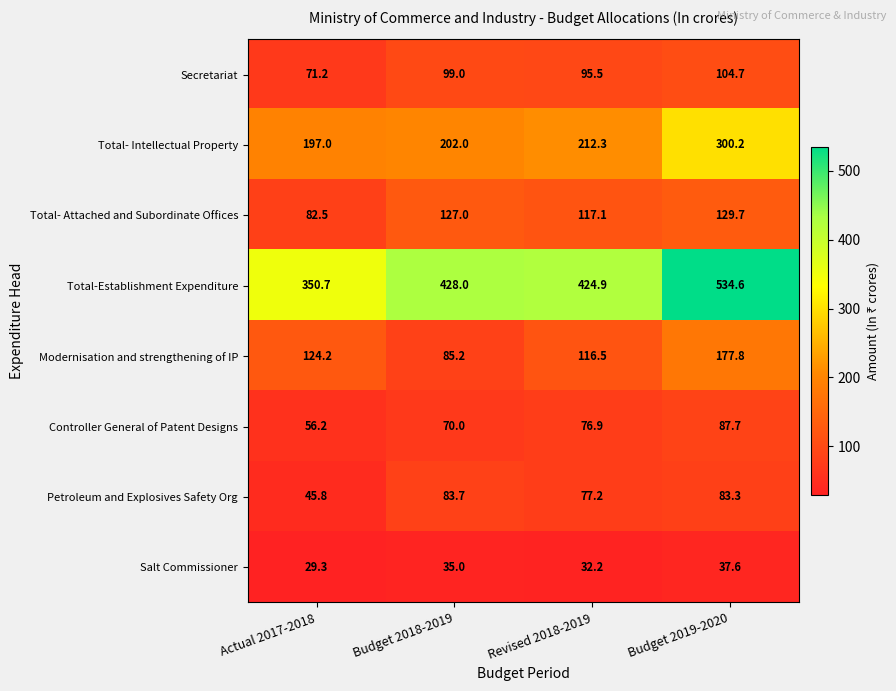

What is the maximum value for Controller General of Patent Designs?

87.7